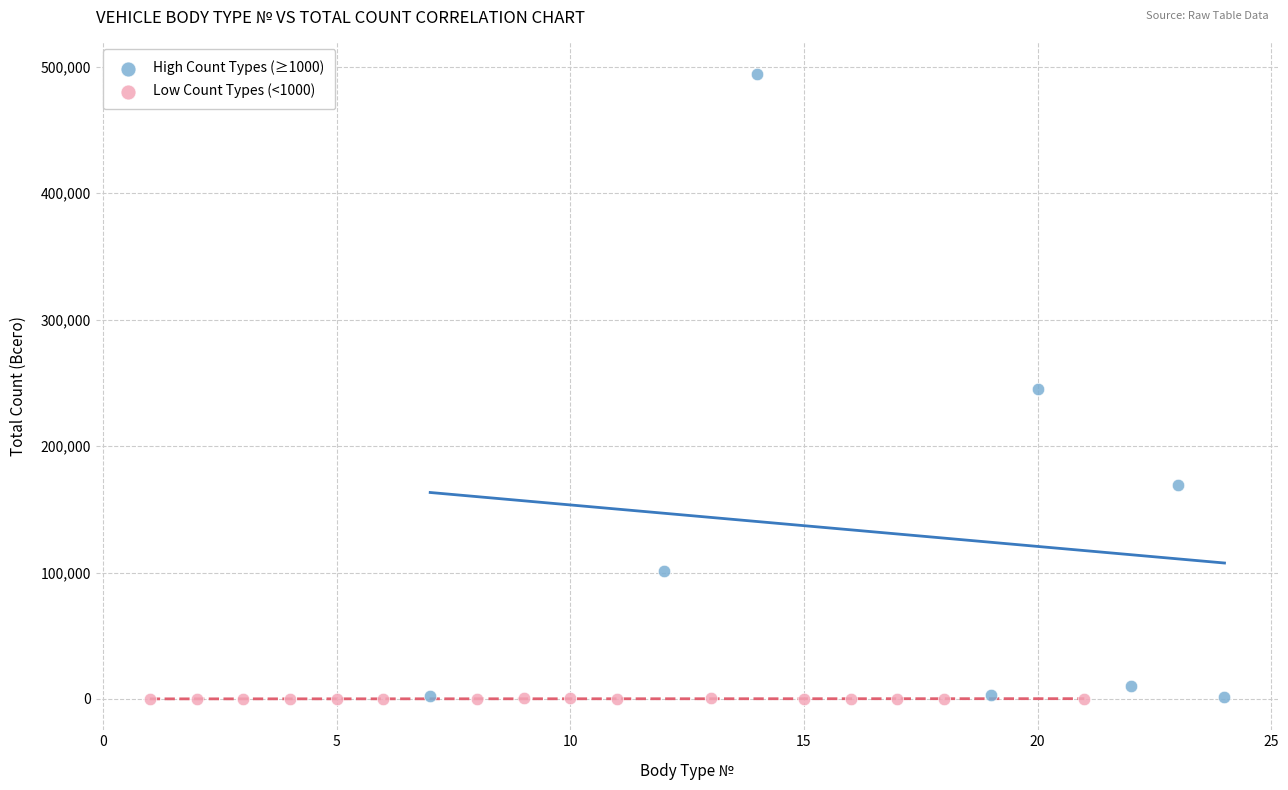

Which series reaches the maximum Y coordinate?

High Count Types (≥1000)